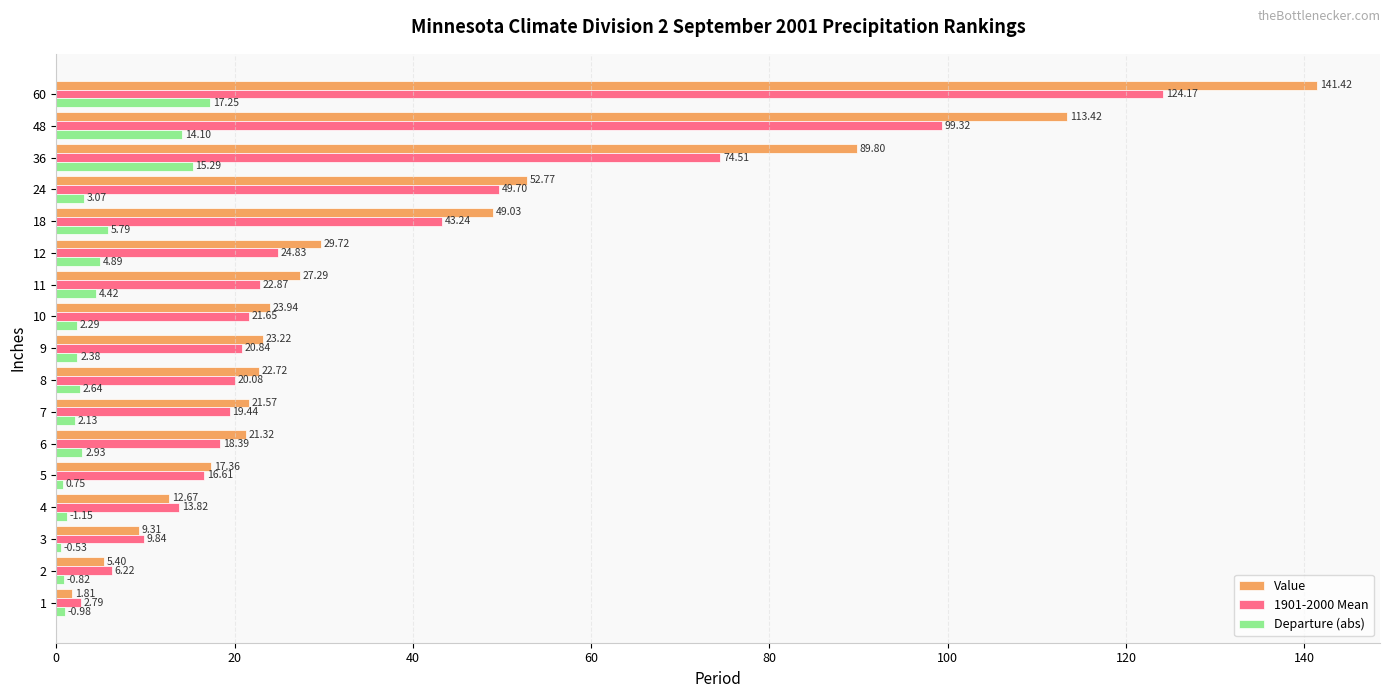

Is the value of 1901-2000 Mean at 4 greater than the value of Departure (abs) at 7?

Yes